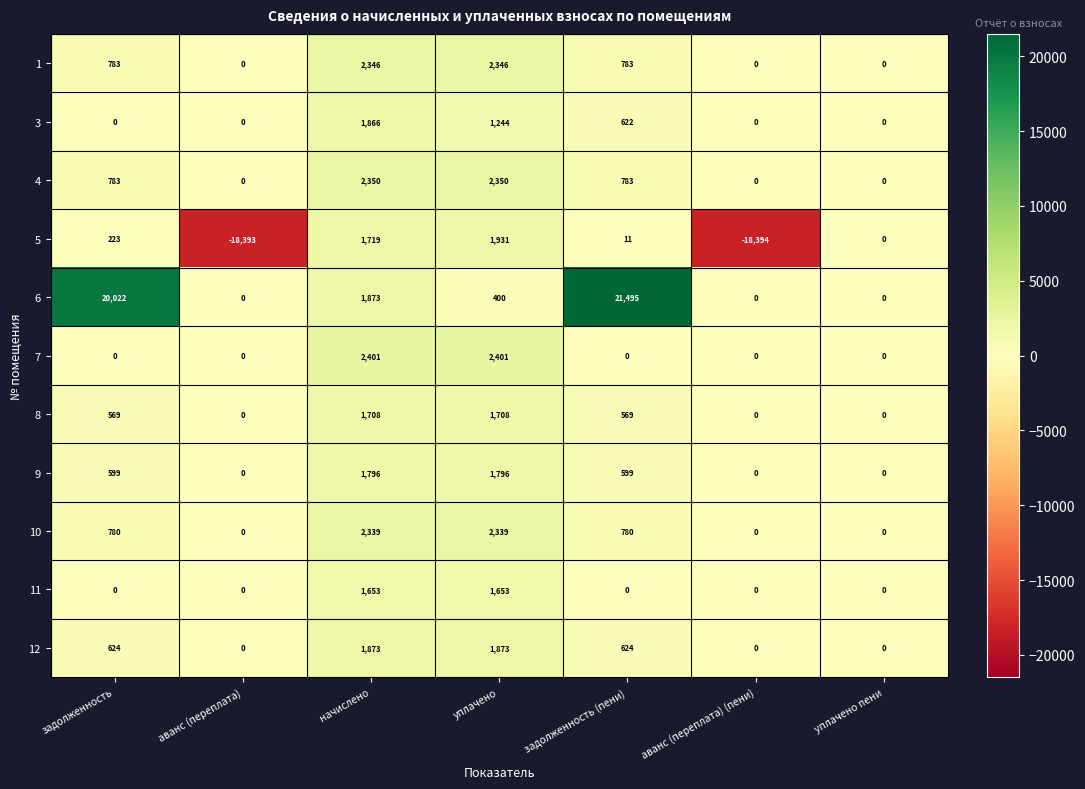

The 3 series shows -1268 at задолженность. True or false?

False